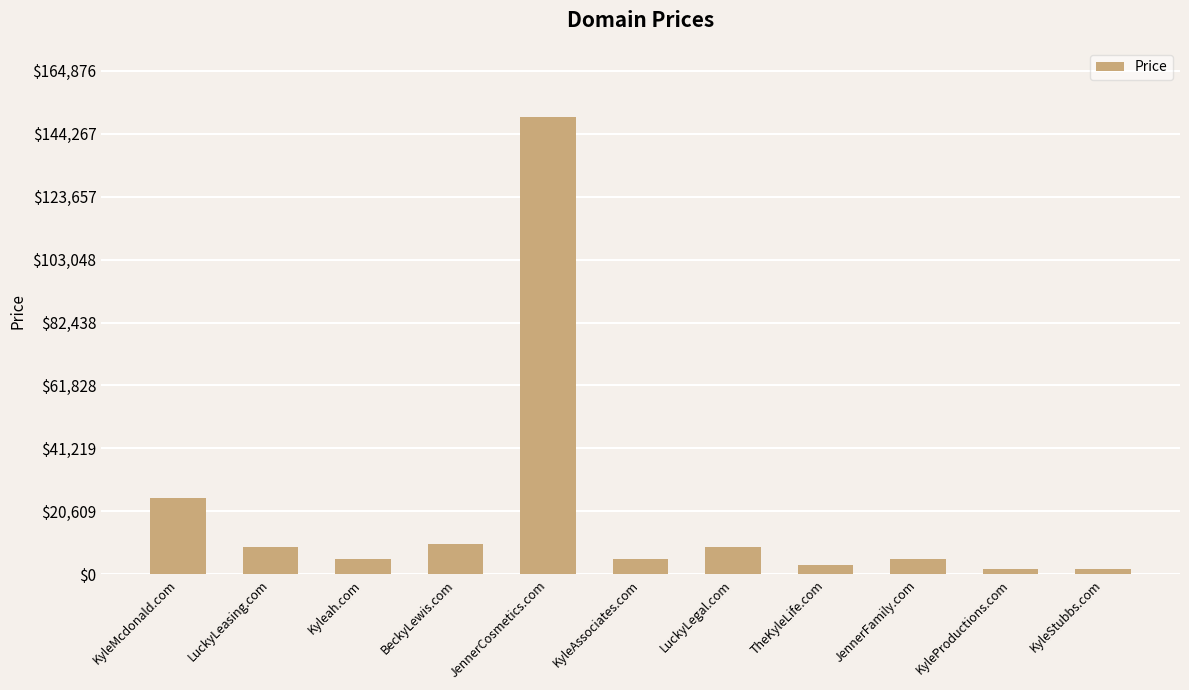

Reading left to right, extract all data points from this chart.

24888	8888	4888	9888	149888	4888	8888	2888	4888	1888	1888